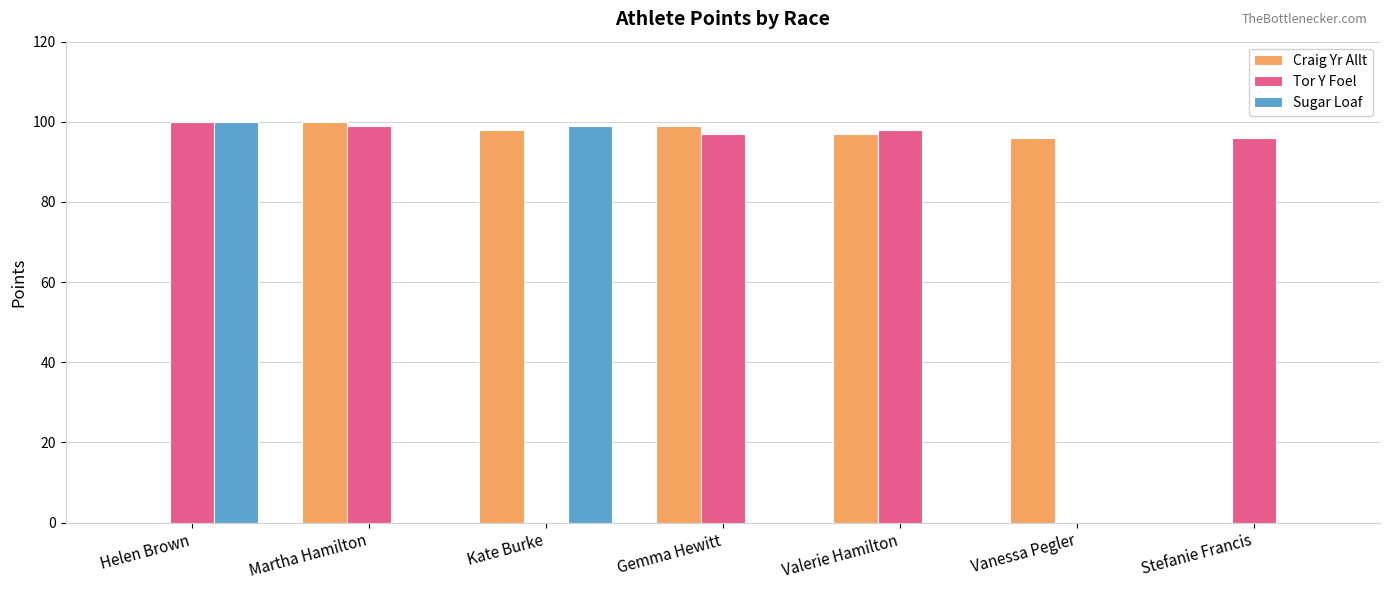

What is the total value across all series at Stefanie Francis?

96